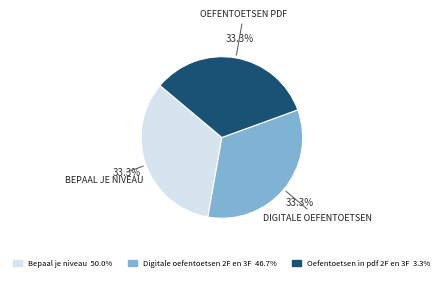

Is the sum of Bepaal je niveau and Oefentoetsen in pdf 2F en 3F greater than half?

Yes